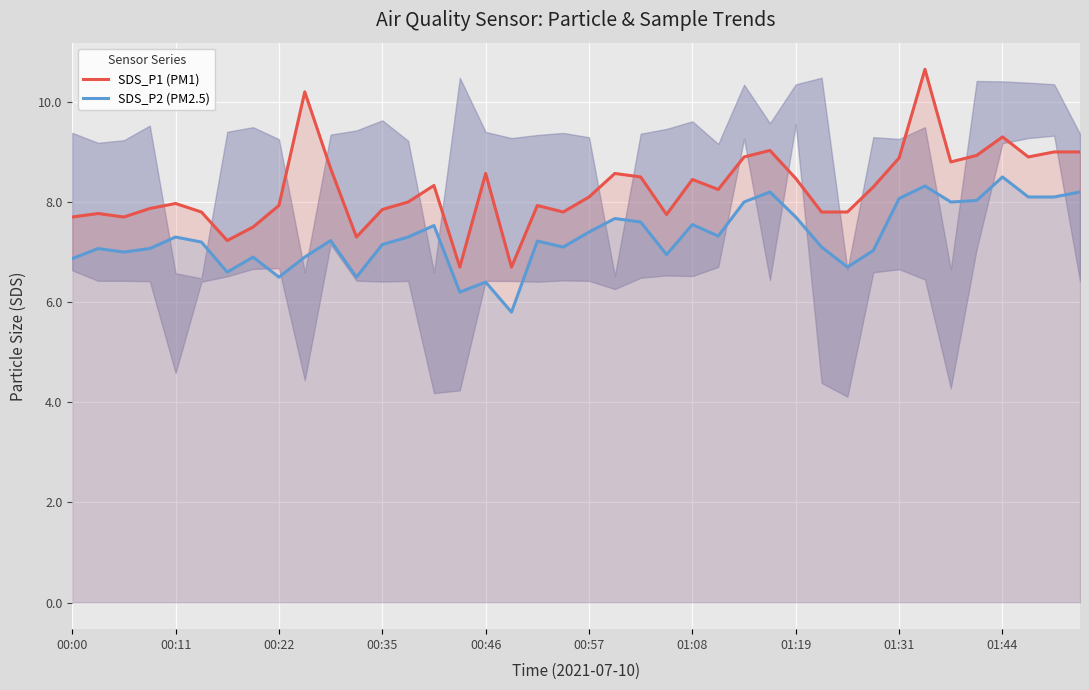

How many interior local peaks does the SDS_P1 (PM1) series have?

11